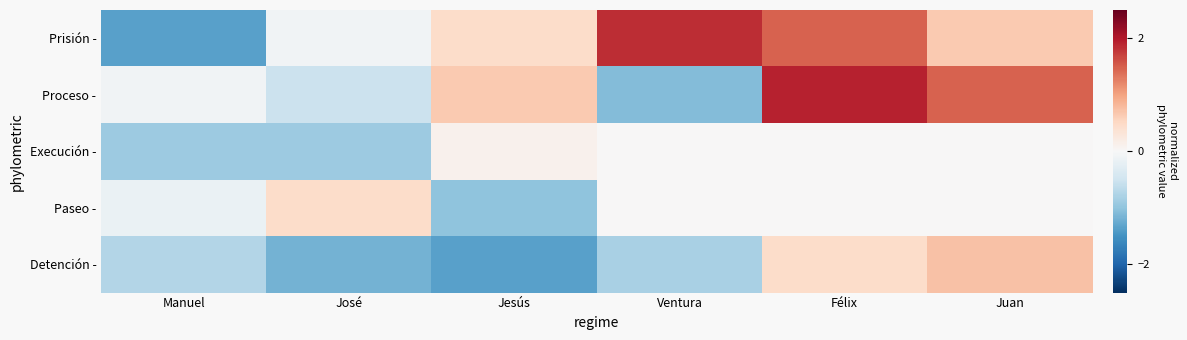

Reading left to right, what are all the values shown in this chart?

Prisión -: Manuel=-1.4	José=-0.1	Jesús=0.5	Ventura=1.8	Félix=1.5	Juan=0.6
Proceso -: Manuel=-0.1	José=-0.5	Jesús=0.6	Ventura=-1.1	Félix=1.9	Juan=1.5
Execución -: Manuel=-0.9	José=-0.9	Jesús=0.1	Ventura=0.0	Félix=0.0	Juan=0.0
Paseo -: Manuel=-0.2	José=0.5	Jesús=-1.0	Ventura=0.0	Félix=0.0	Juan=0.0
Detención -: Manuel=-0.7	José=-1.2	Jesús=-1.4	Ventura=-0.8	Félix=0.5	Juan=0.7